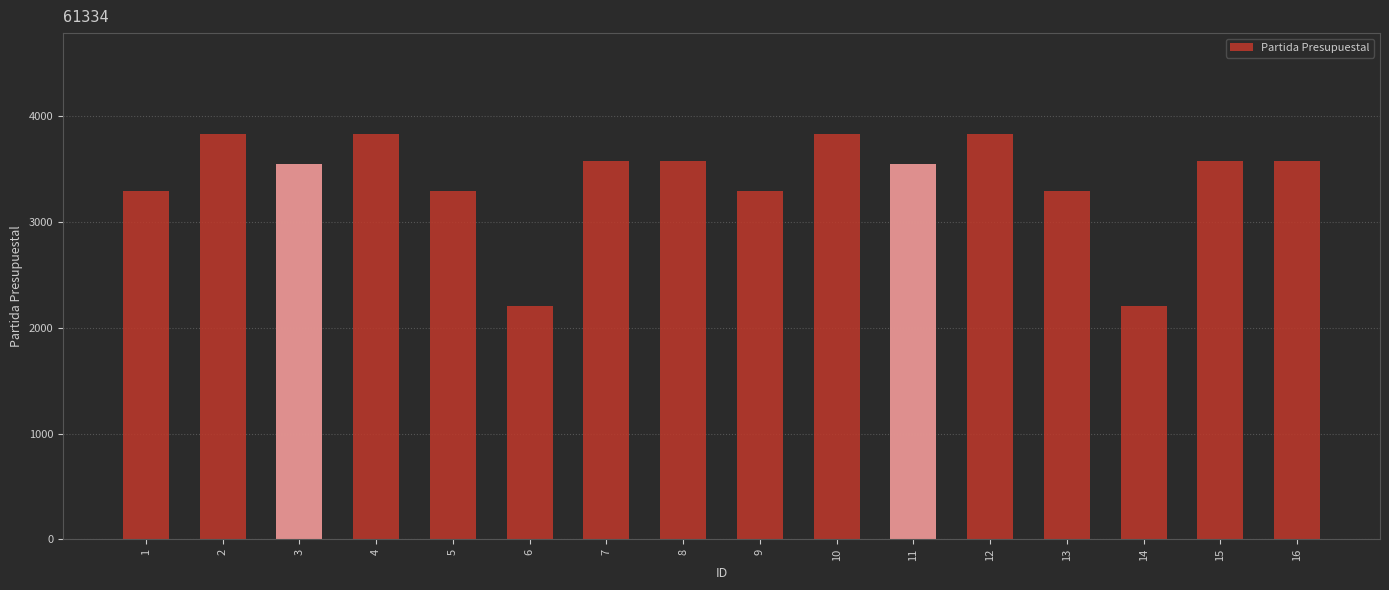

How many bars are there in total?

16